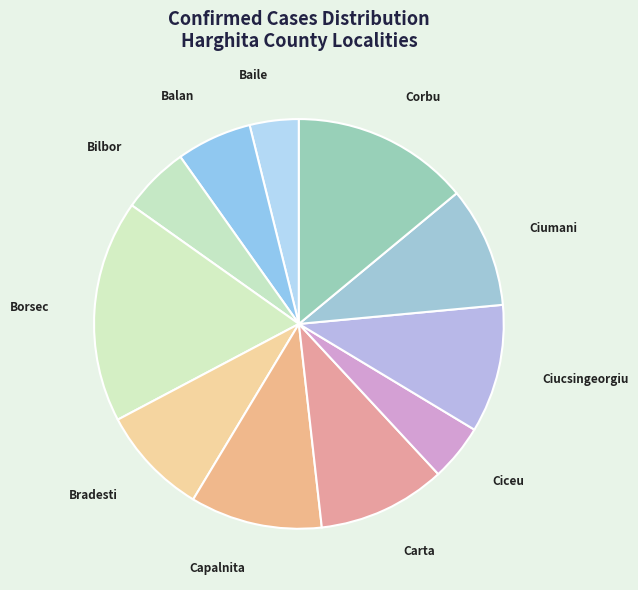

To the nearest percent, what is the difference between the largest and smallest slice percentages?

14%